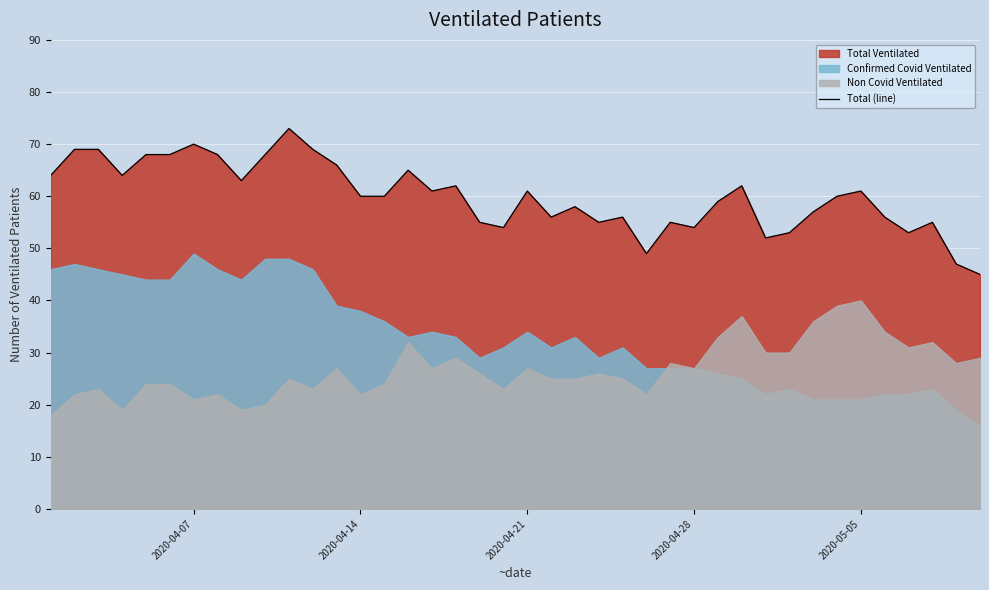

Is it true that Total (line) equals 87 at 2020-04-21?

False